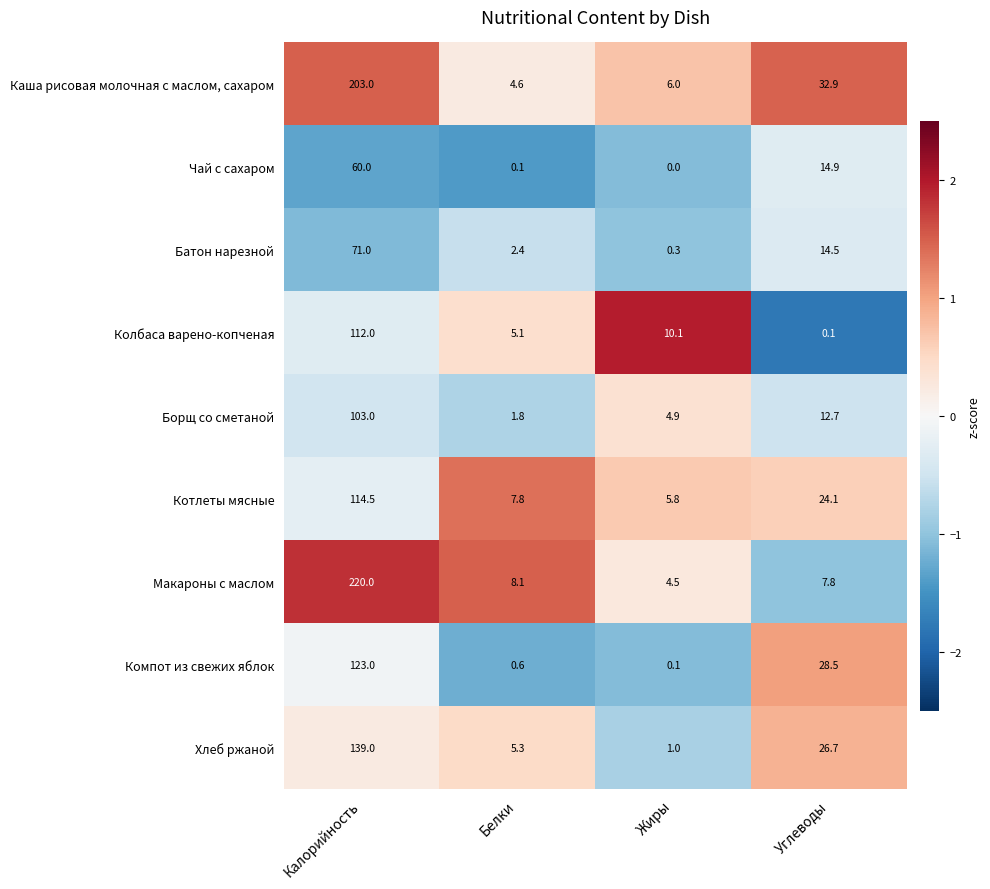

Which series has the widest spread of values?

Макароны с маслом